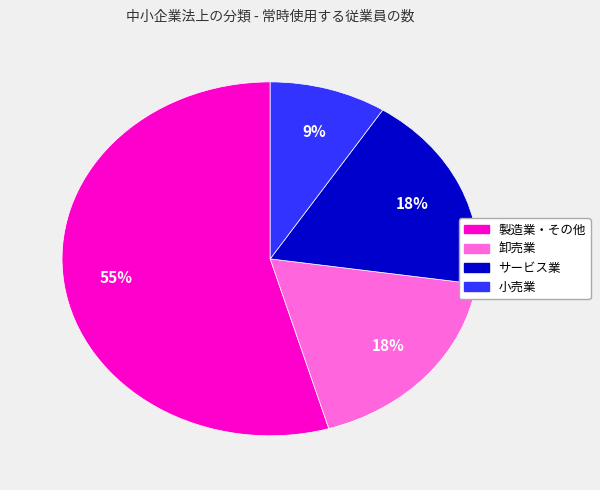

What is the largest slice in the pie chart?

製造業・その他